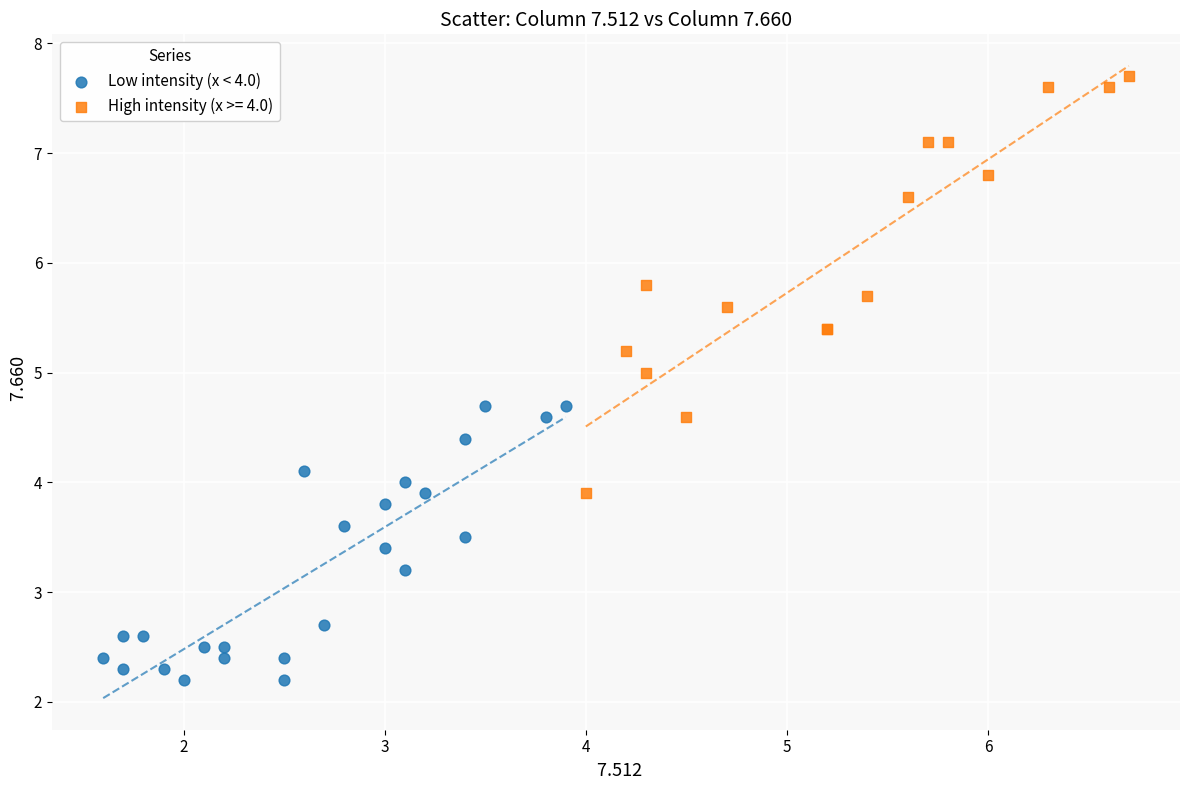

Which series contains the lowest Y value?

Low intensity (x < 4.0)